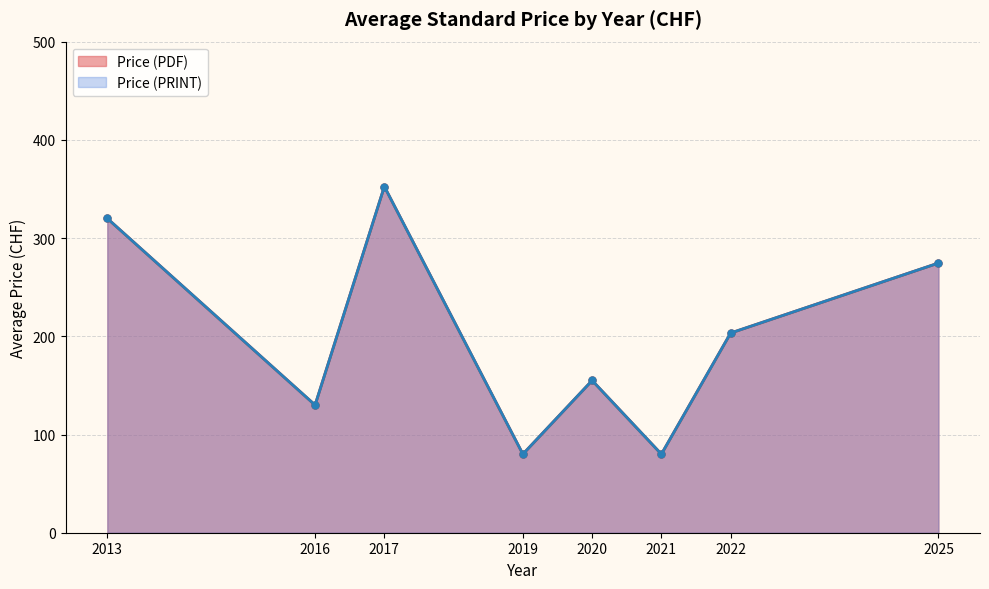

Is the value of Price (PRINT) at 2016 greater than the value of Price (PDF) at 2025?

No